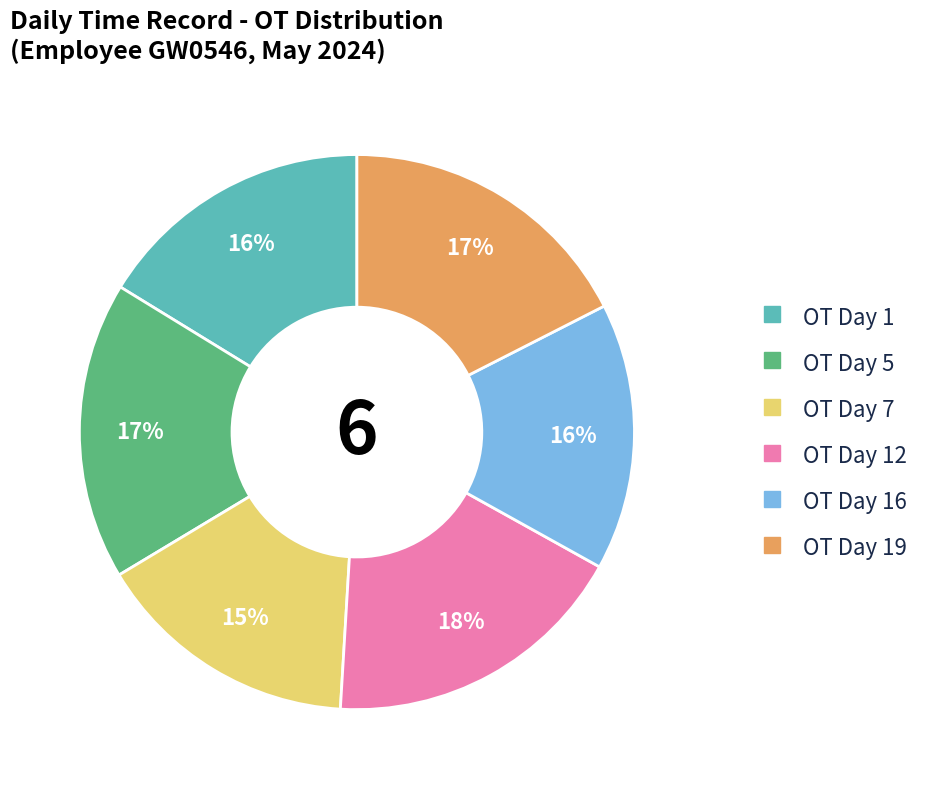

To the nearest percent, what is the average slice percentage?

17%